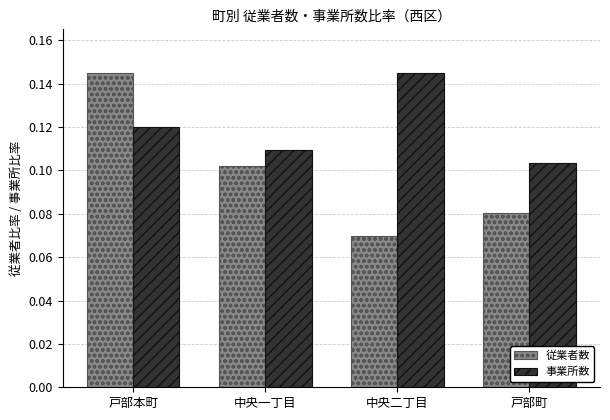

At which category is the sum across all series the highest?

戸部本町